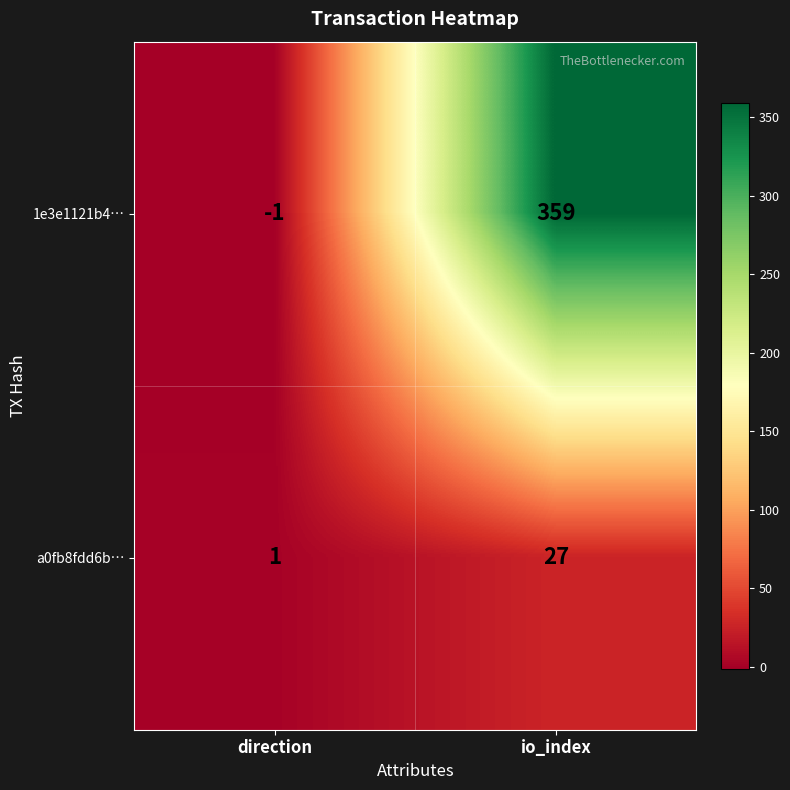

Which label corresponds to the largest value in the chart?

io_index